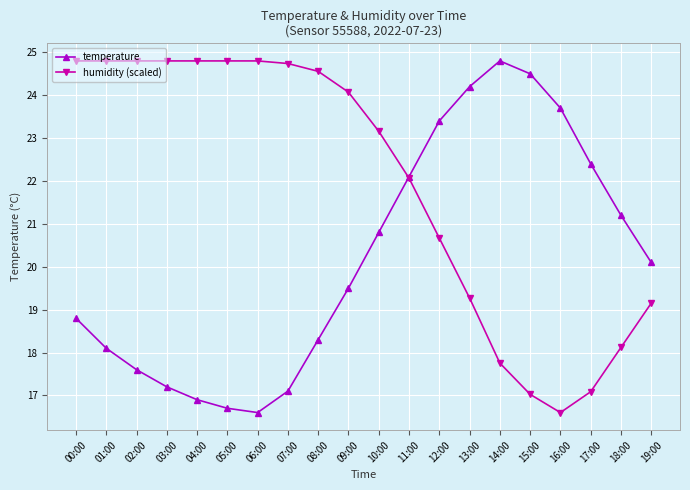

What is the difference between the highest and lowest values at 03:00?

7.6